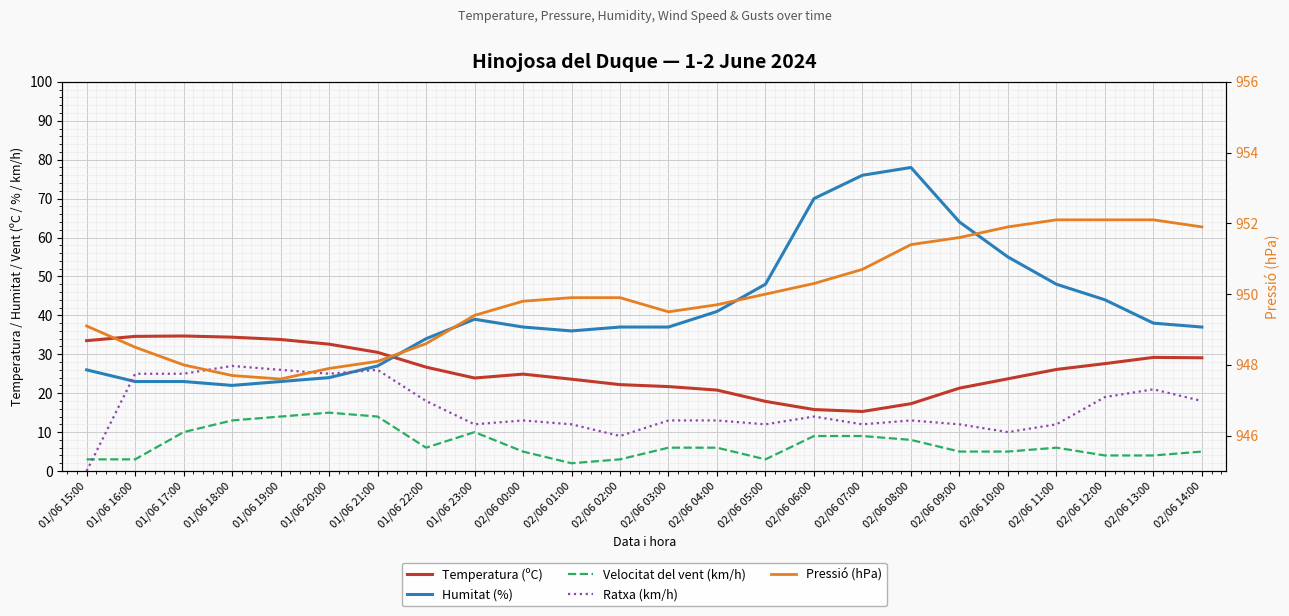

The value of Pressió (hPa) at 02/06 14:00 is 951.9. True or false?

True